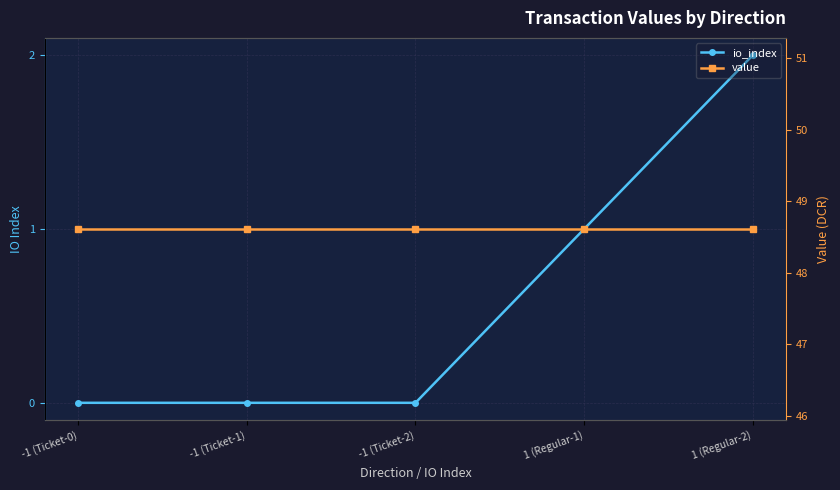

Is it true that value equals 23.4 at -1 (Ticket-1)?

False